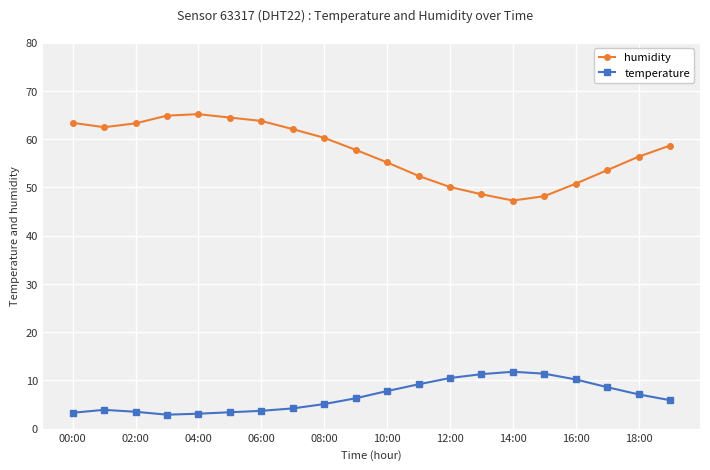

How many distinct data groups are displayed?

2